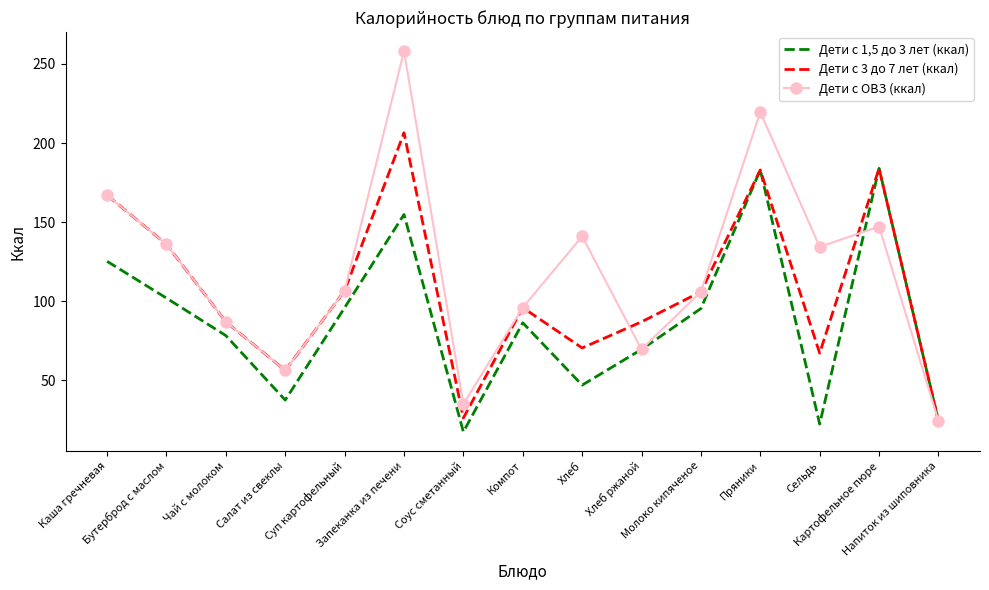

Where is the first local minimum for Дети с 1,5 до 3 лет (ккал)?

Салат из свеклы